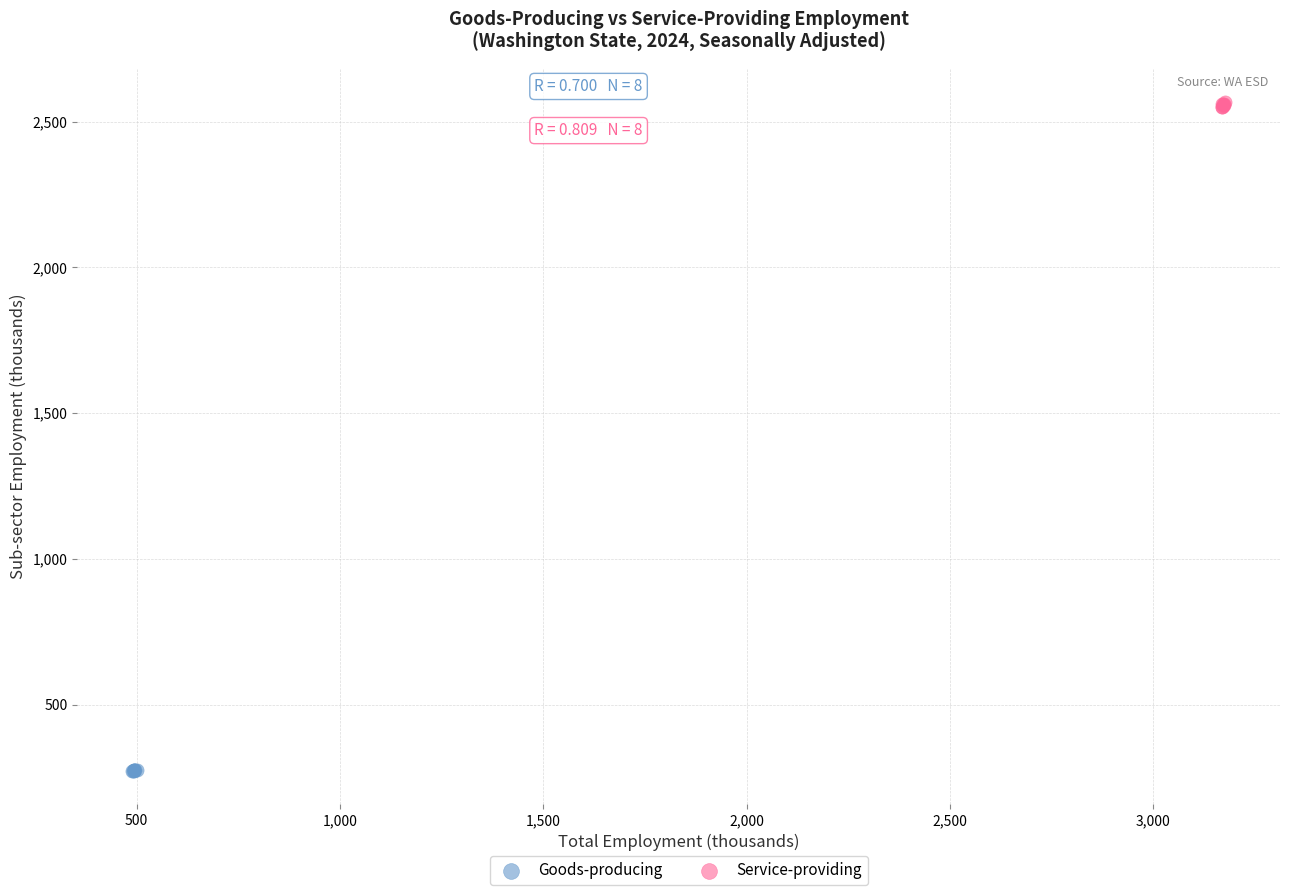

Which series reaches the maximum Y coordinate?

Service-providing